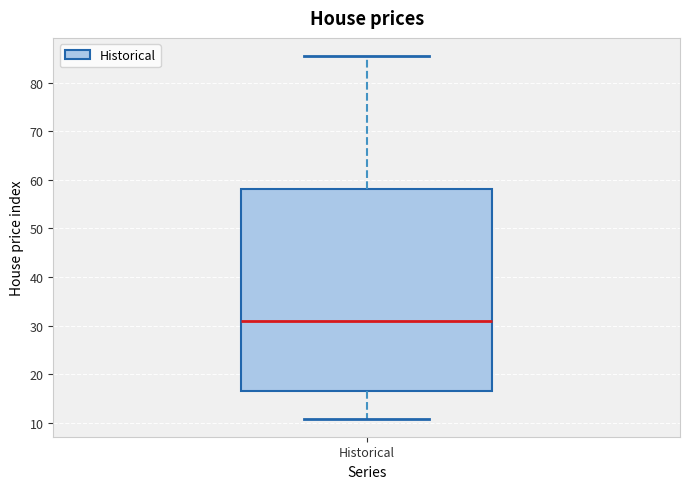

Read this box plot against the y-axis: the position of the median line, the range covered by the box, and the ends of both whiskers. The values are not printed on the chart, so give them approximately, as read against the axis.

median 31, box 16 to 58, whiskers 11 to 86